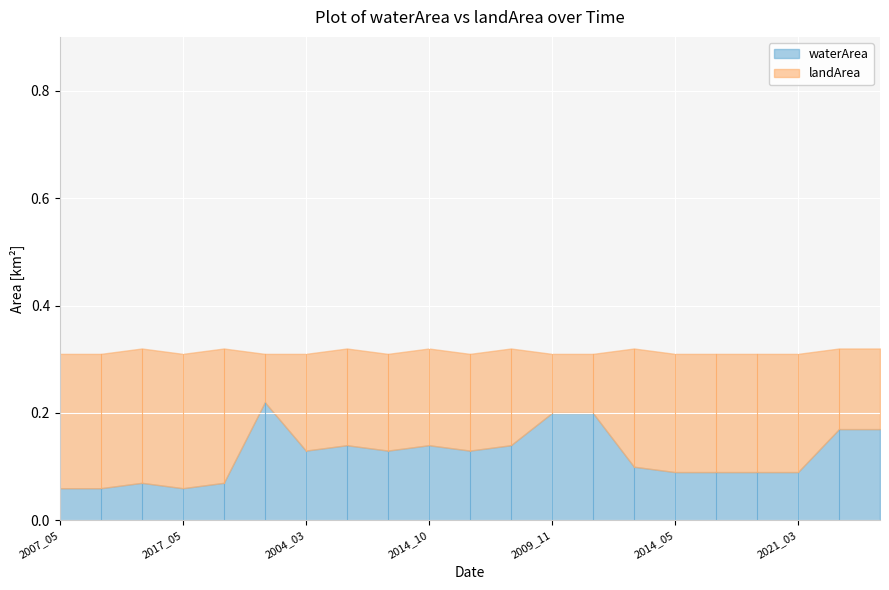

List the series in order of their overall mean, lowest first.

waterArea, landArea